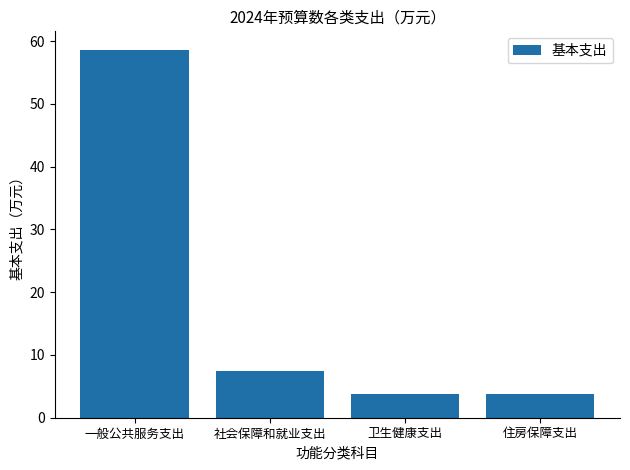

The chart shows a value of 7.5 at 社会保障和就业支出. True or false?

True